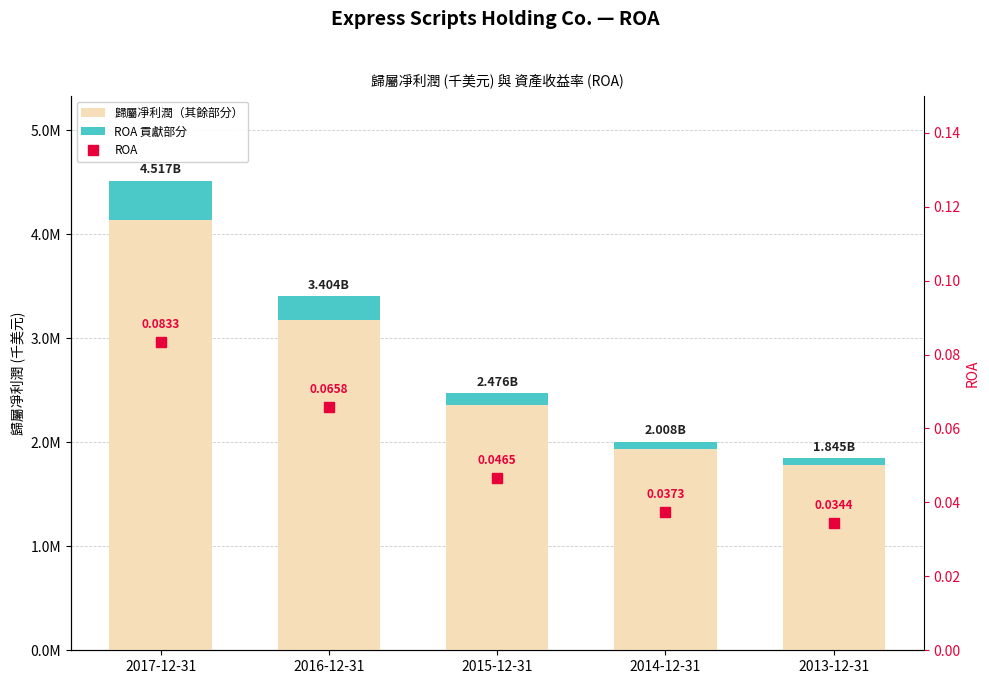

What is the label of the 2nd bar from the left?

2016-12-31